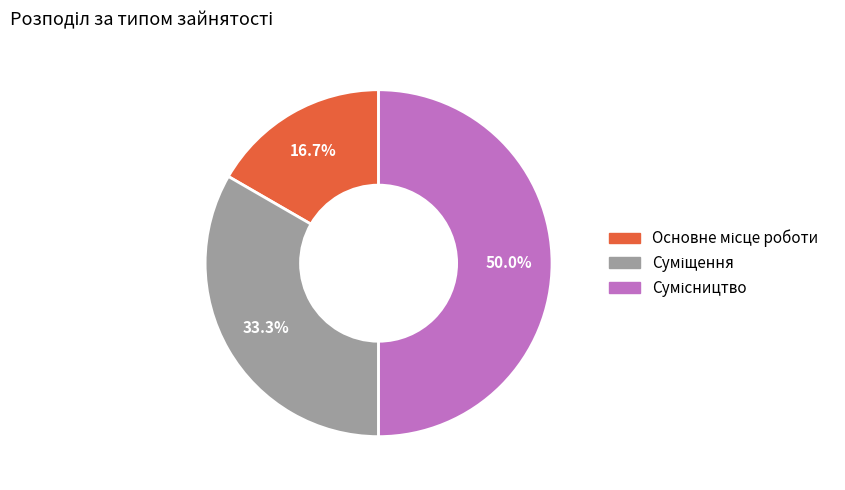

How many slices are in this pie chart?

3